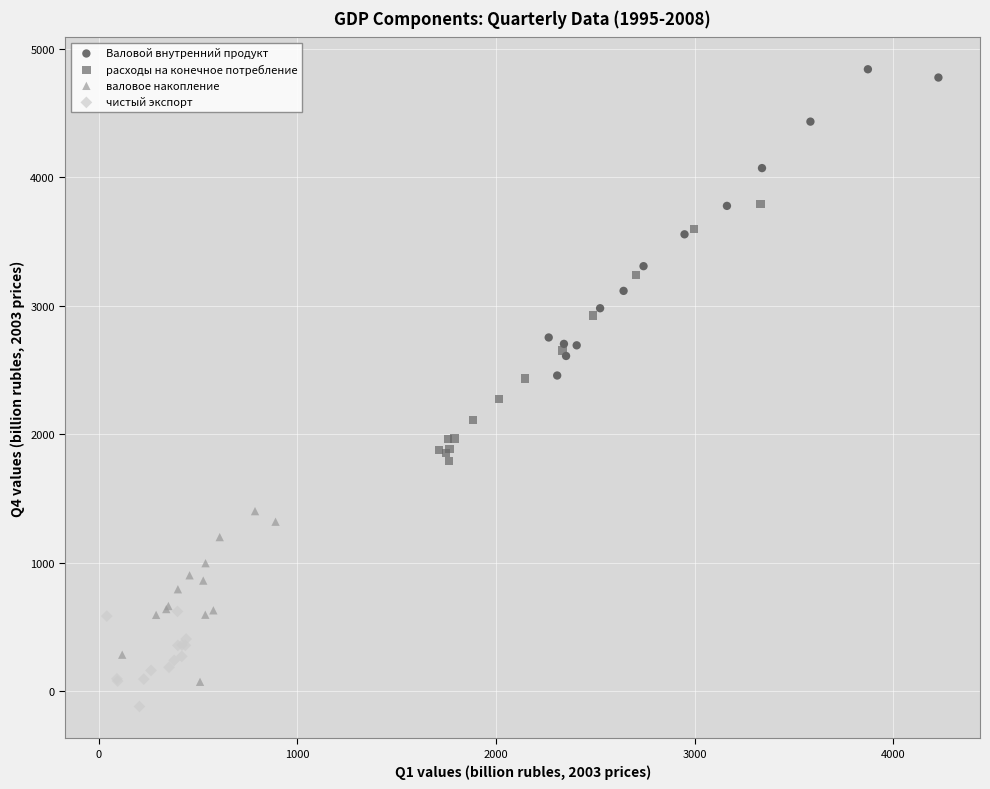

Which series contains the highest Y value?

Валовой внутренний продукт